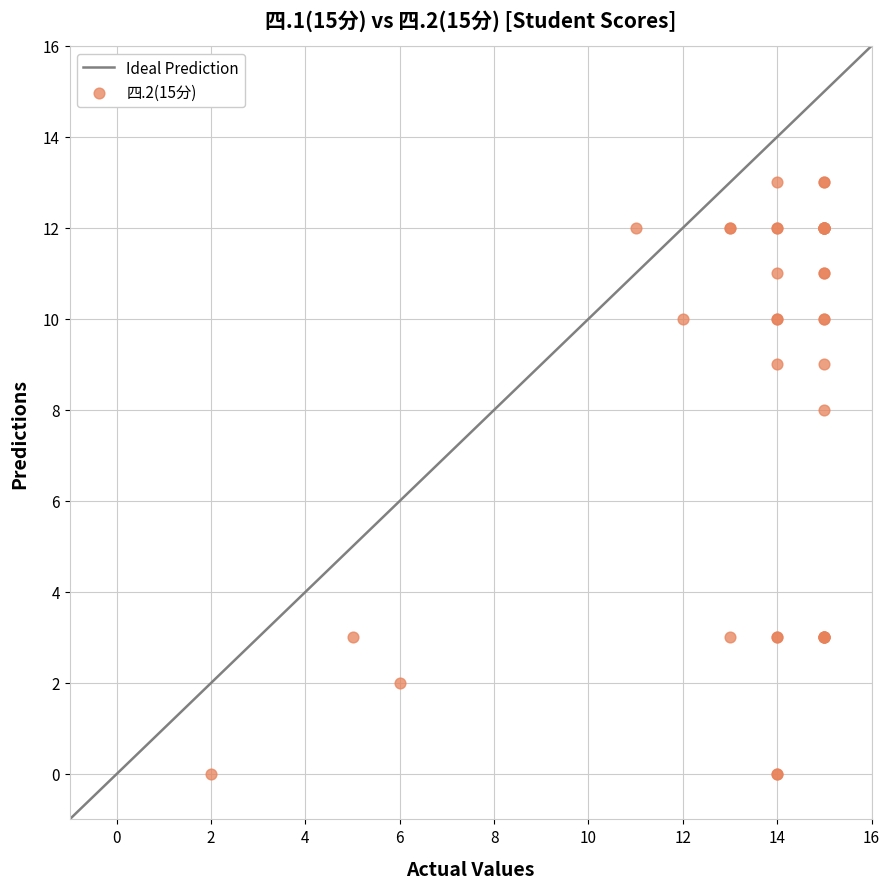

What Y value in the scatter plot is closest to 6?

8